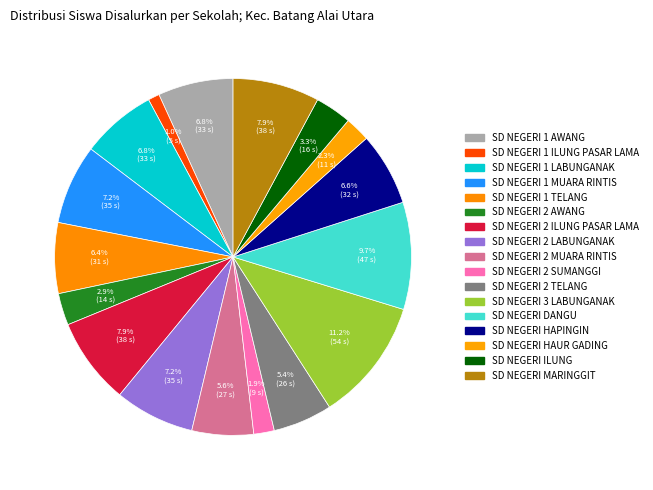

Count the number of slices in the pie.

17